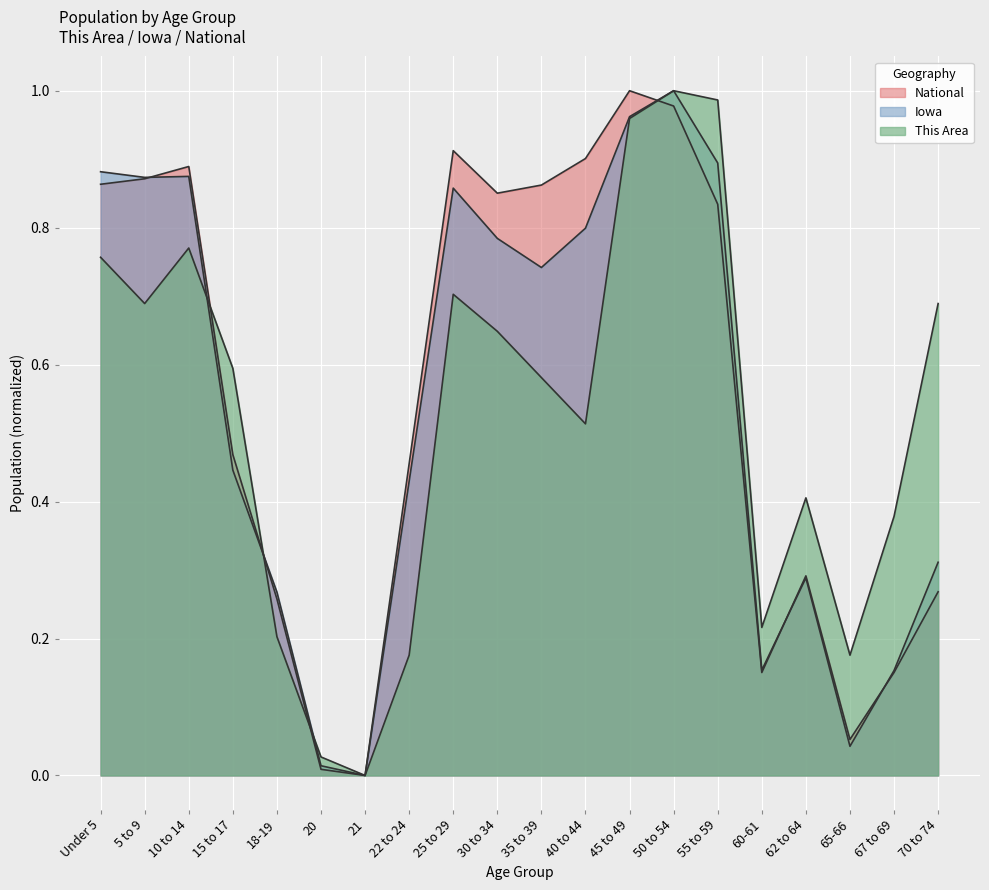

Count the number of data series in this chart.

3